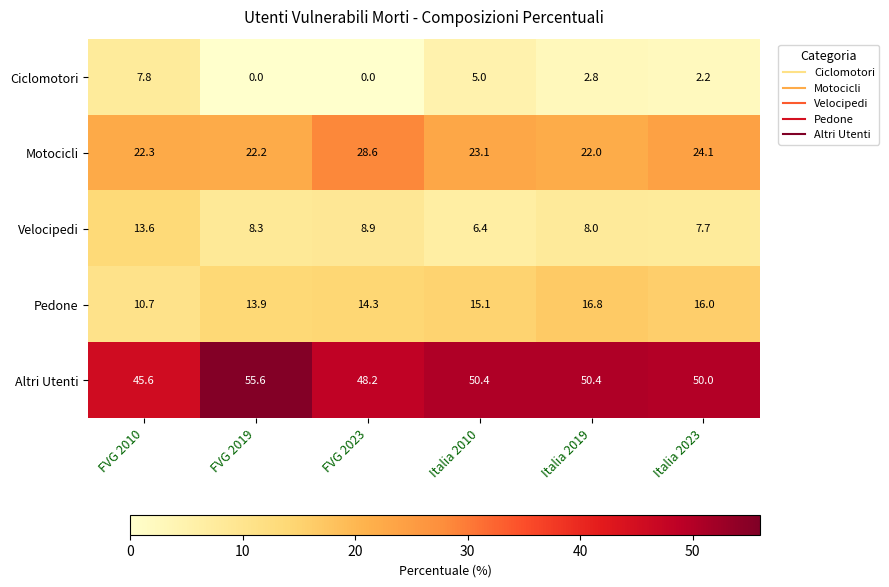

List the series in order of their peak value, highest first.

Altri Utenti, Motocicli, Pedone, Velocipedi, Ciclomotori